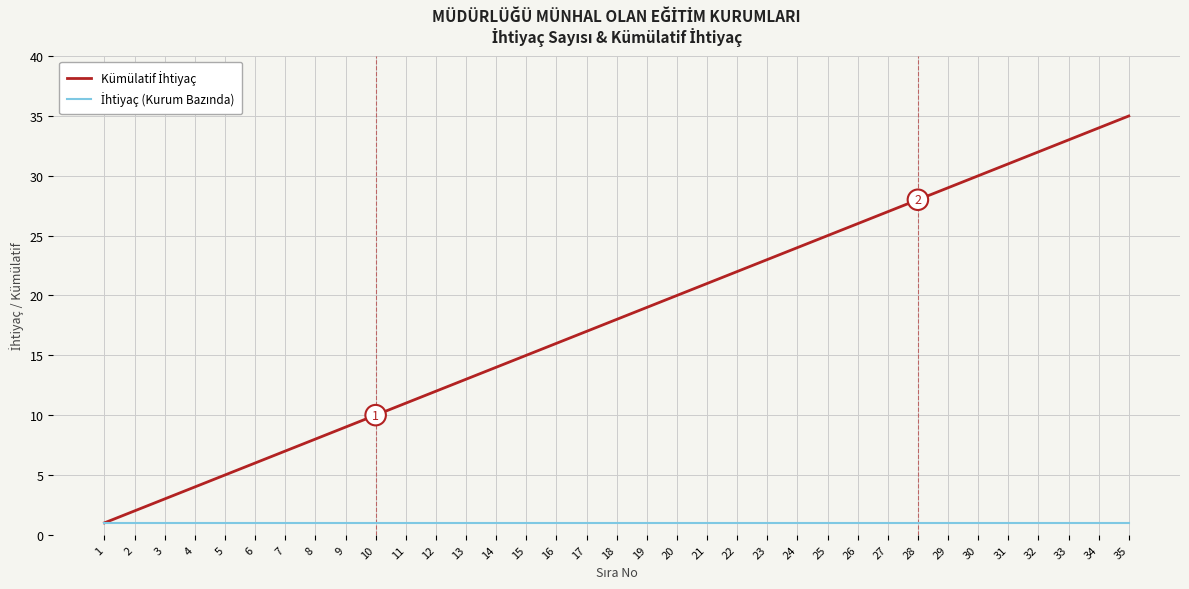

What is the maximum value shown in the chart?

35